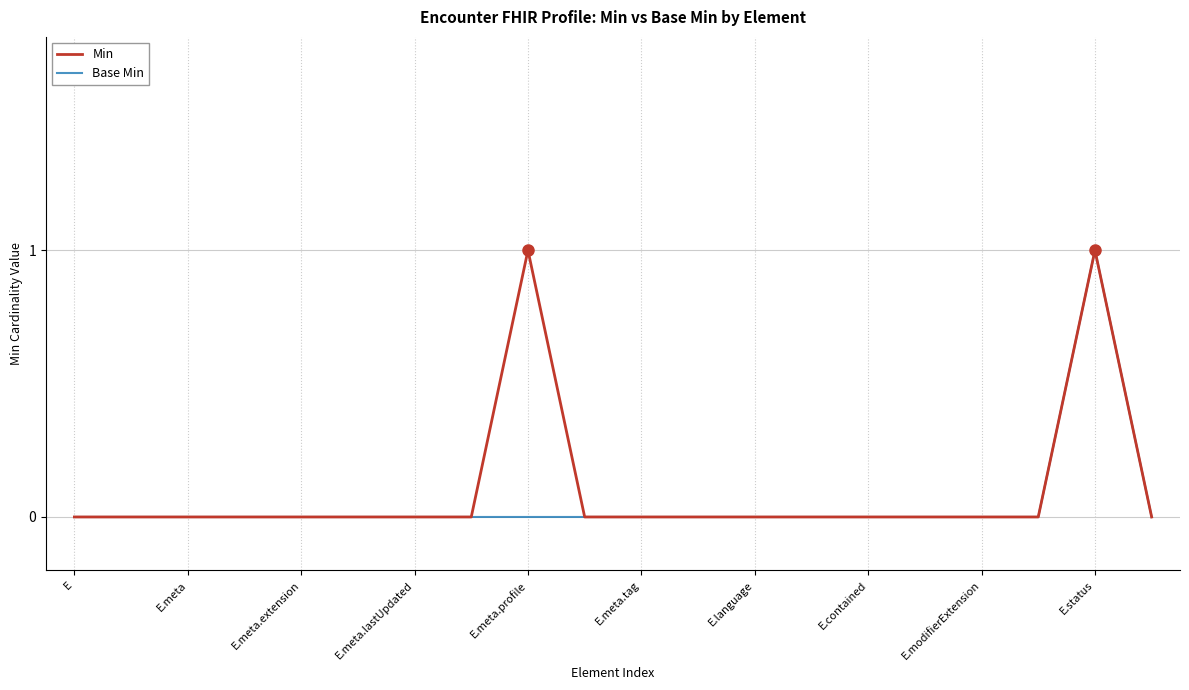

The value of Min at E.modifierExtension is 0. True or false?

True